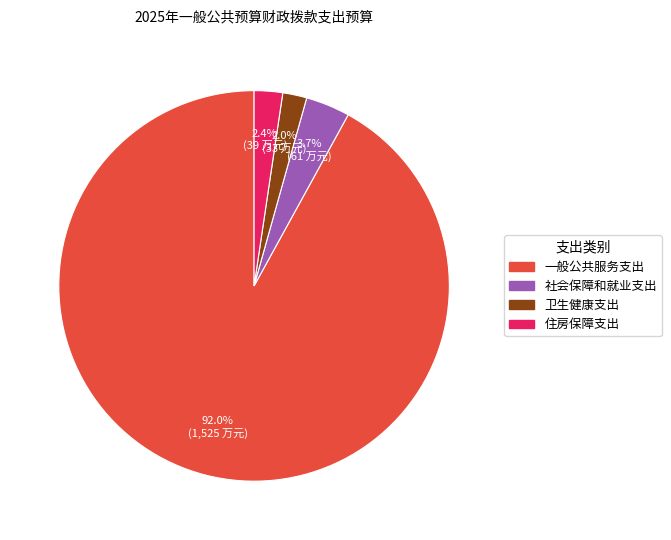

Which slice is the largest?

一般公共服务支出